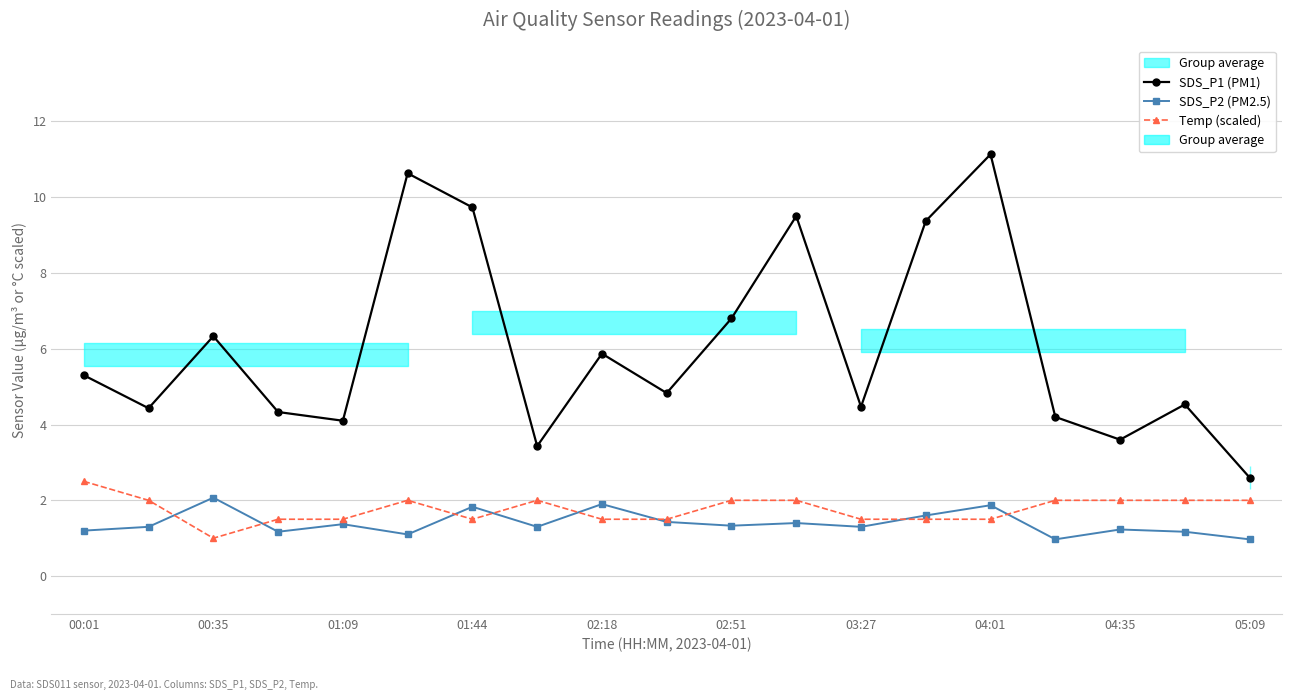

Which series has the largest range (max minus min)?

SDS_P1 (PM1)